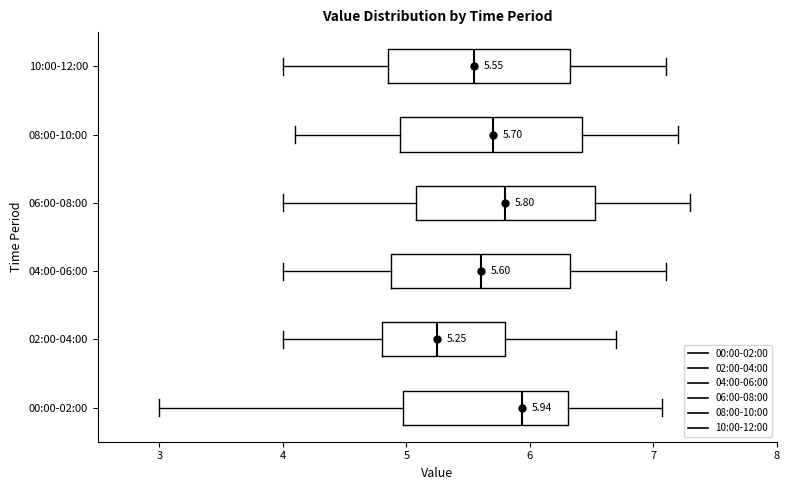

Which box has the furthest to the right median line?

00:00-02:00